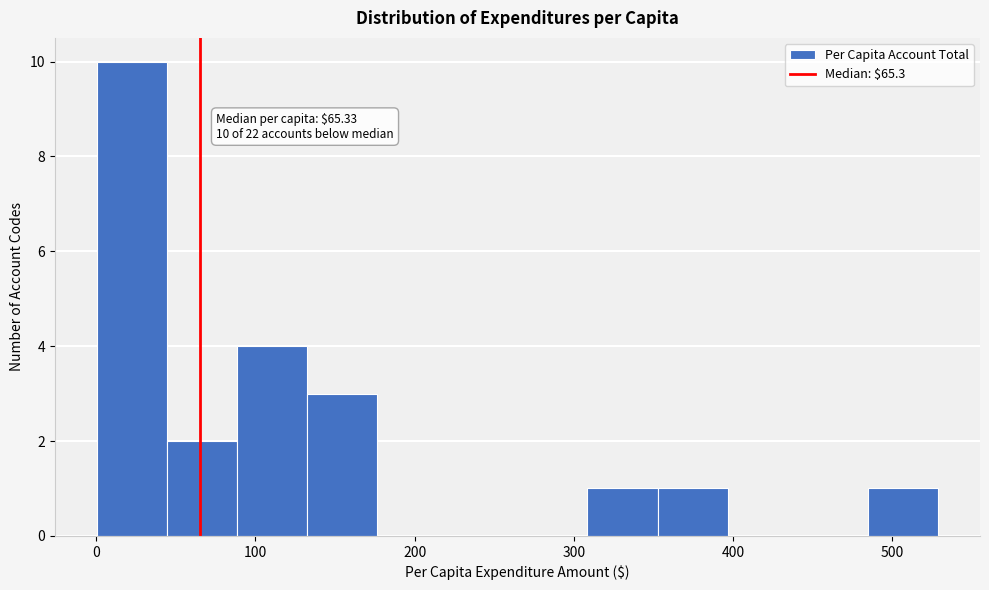

Which range on the x-axis has the tallest bar?

0 to 40